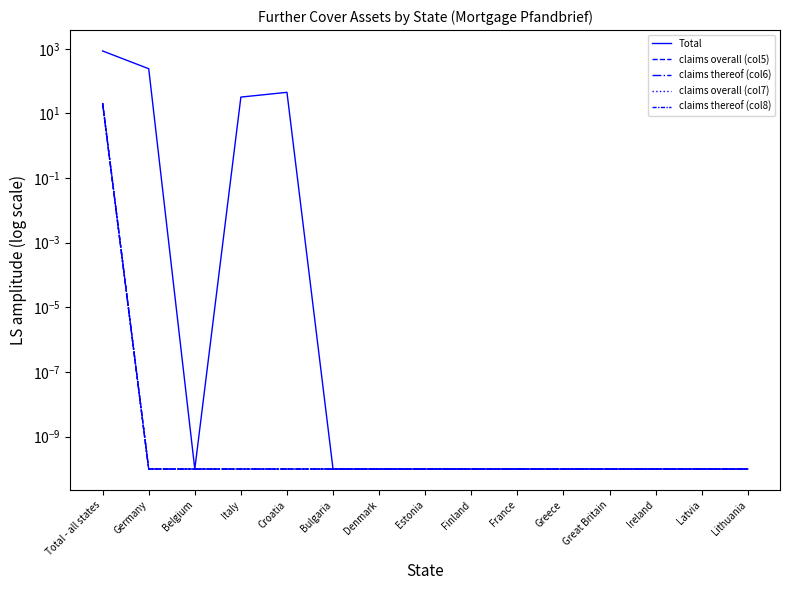

Rank the series at Great Britain from highest to lowest value.

Total, claims overall (col5), claims thereof (col6), claims overall (col7), claims thereof (col8)